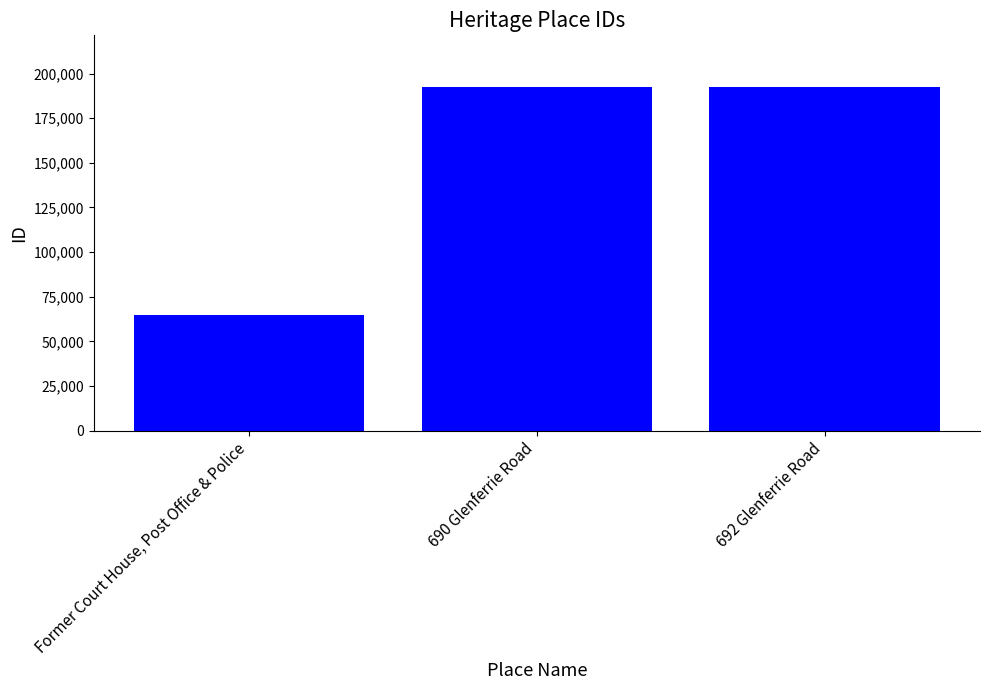

What is the sum of all values?

449868